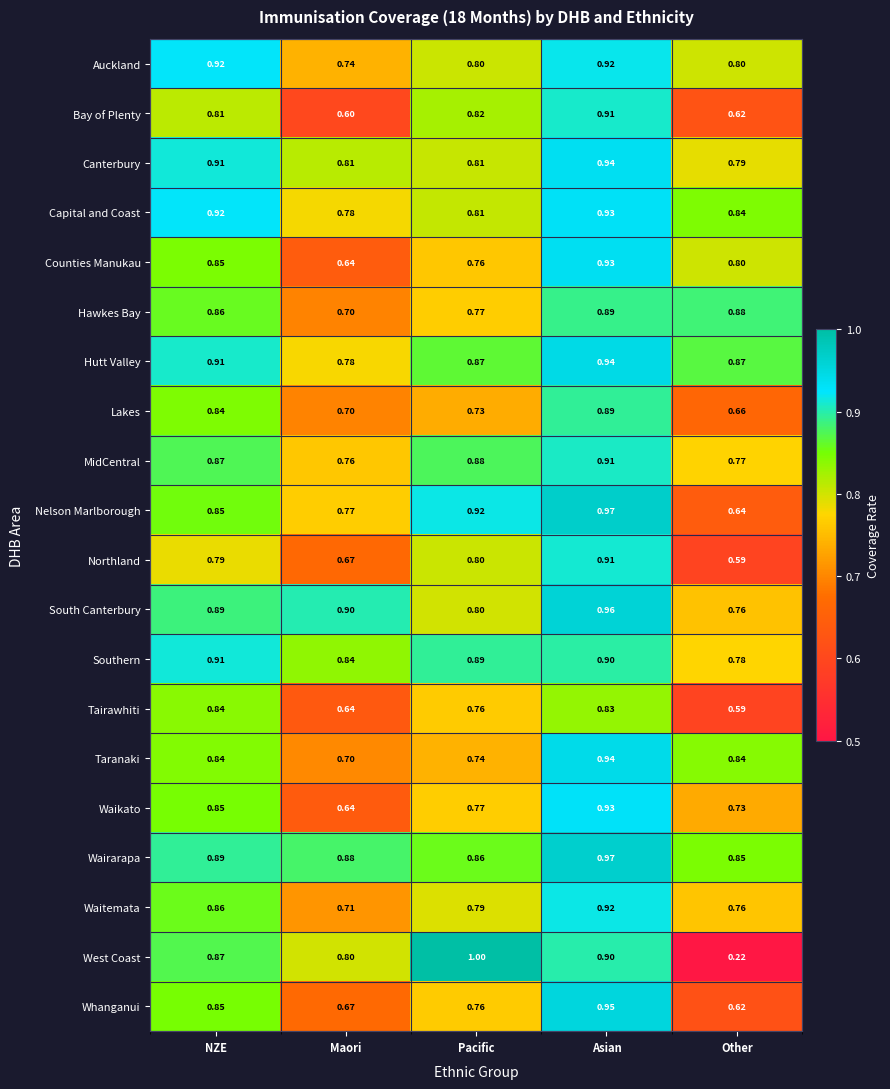

Which category has the highest value across all series?

Pacific